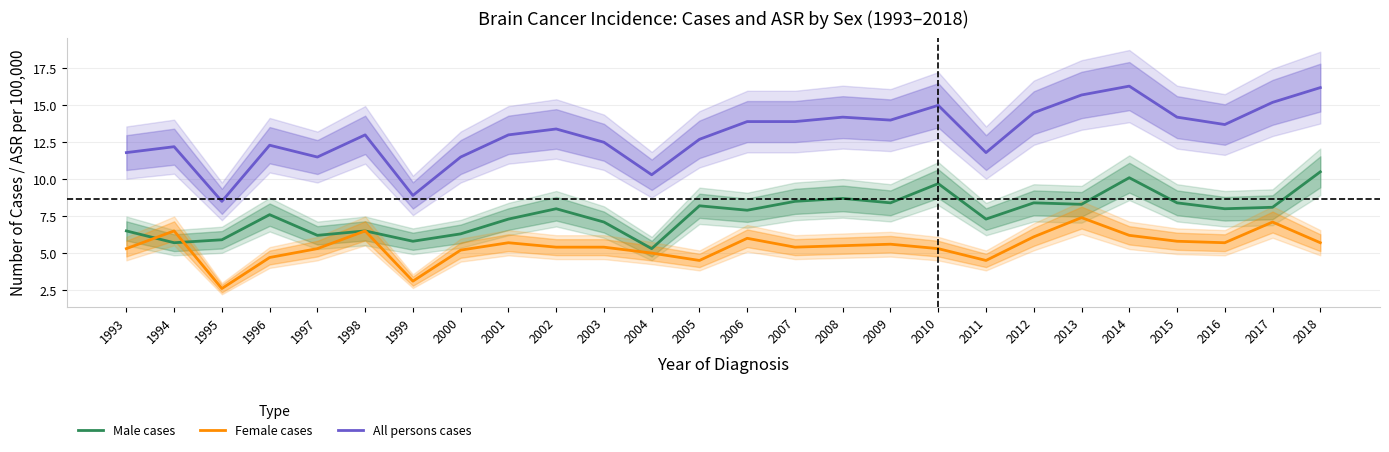

Does the chart have visible grid lines?

Yes